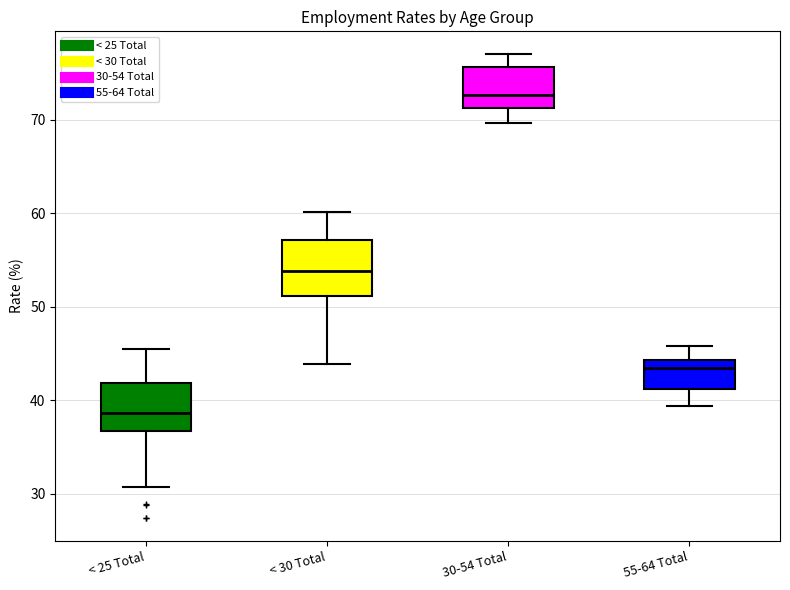

Which box's median line is the lowest?

< 25 Total